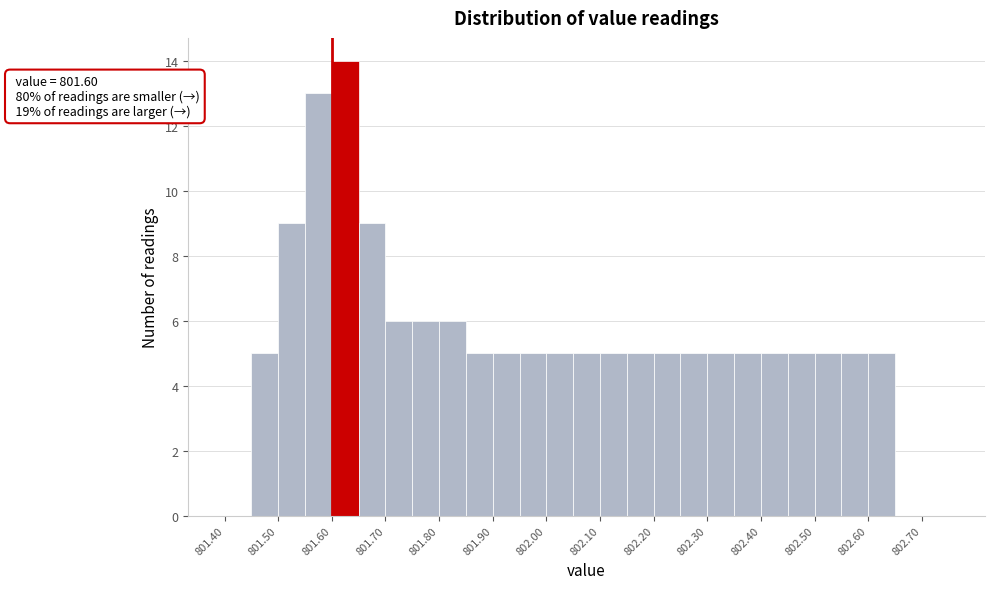

Over which range of the x-axis is the bar tallest?

801.60 to 801.65